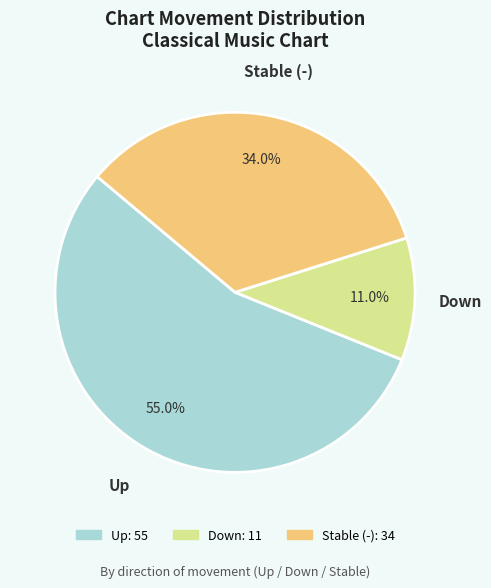

Is there a majority slice in this chart?

Yes